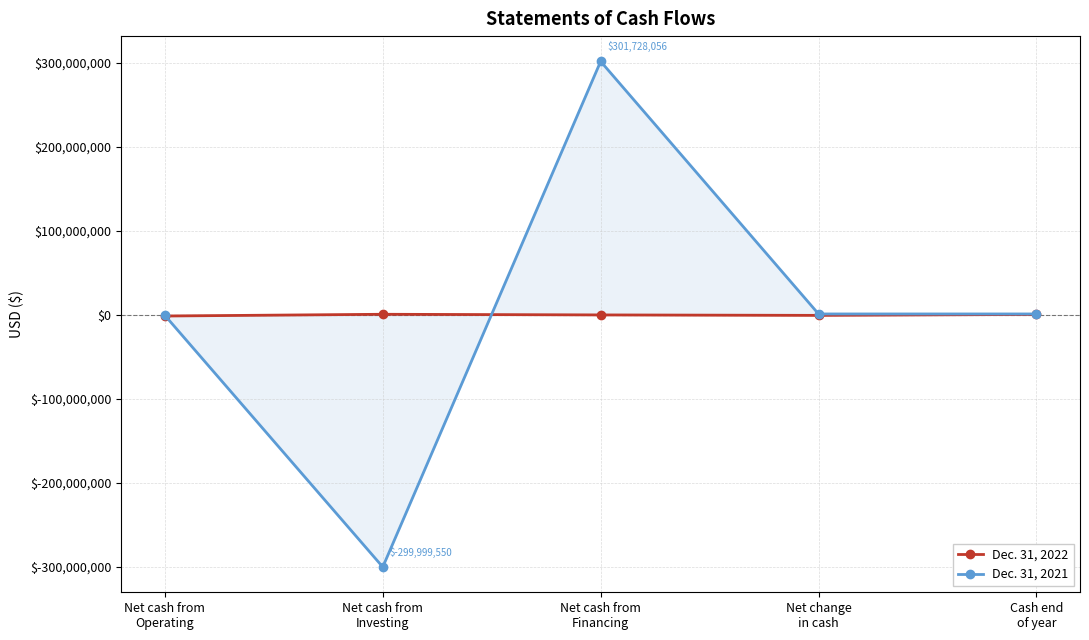

Reading left to right, transcribe all the data shown in this chart.

Dec. 31, 2022: Net cash from
Operating=-1308257	Net cash from
Investing=767690	Net cash from
Financing=0	Net change
in cash=-540567	Cash end
of year=610672
Dec. 31, 2021: Net cash from
Operating=-580790	Net cash from
Investing=-299999550	Net cash from
Financing=301728056	Net change
in cash=1147716	Cash end
of year=1151239